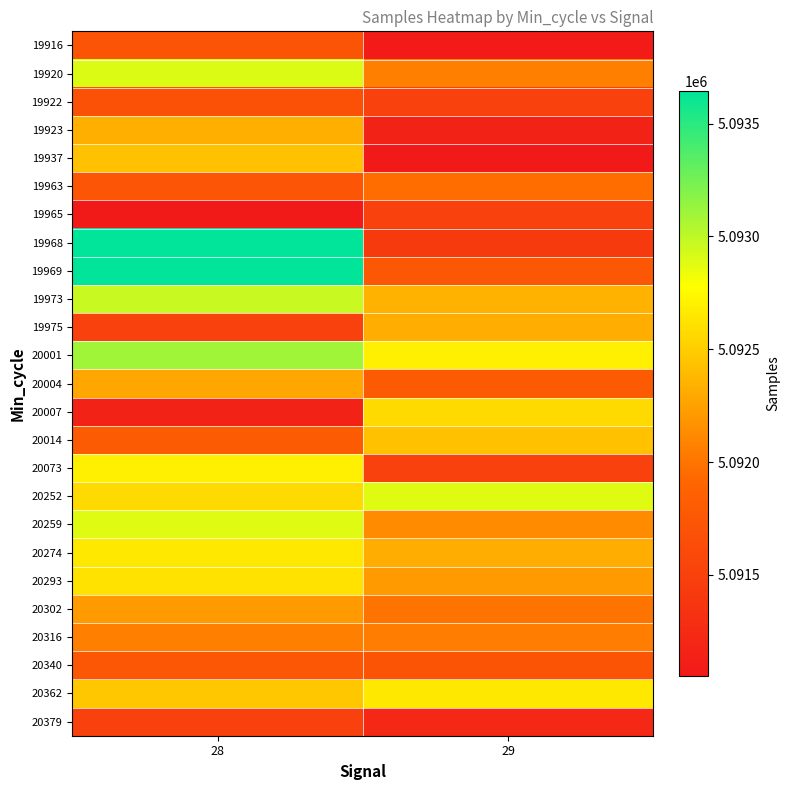

At how many categories does at least one series exceed 5091861?

2